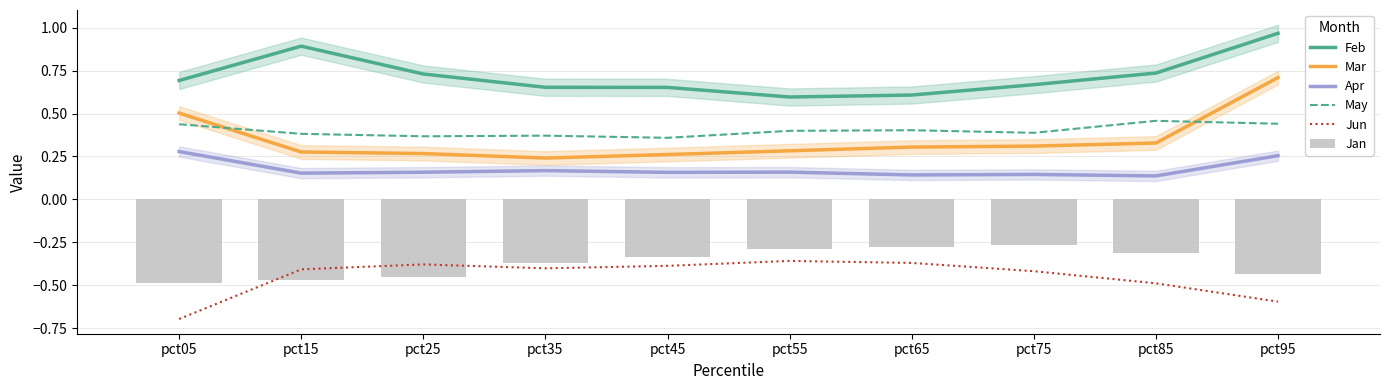

What is the minimum value for Mar?

0.2